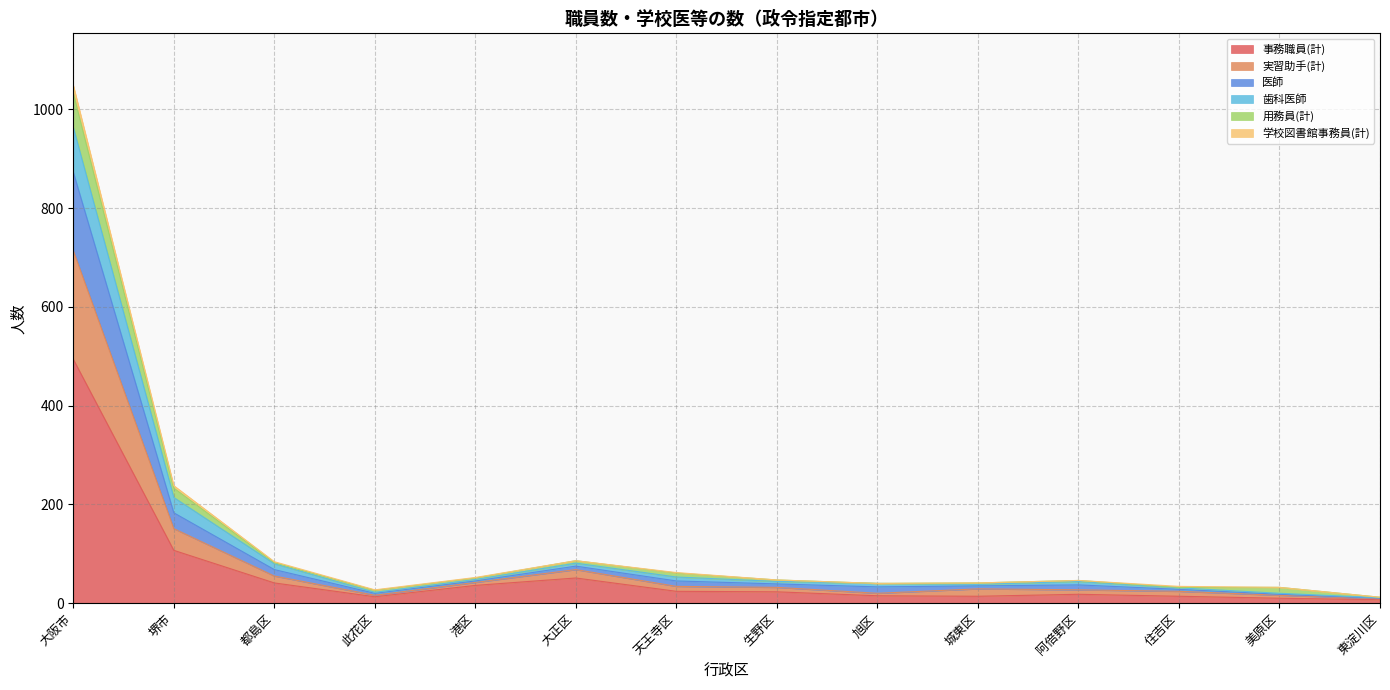

At which category is the sum across all series the highest?

大阪市